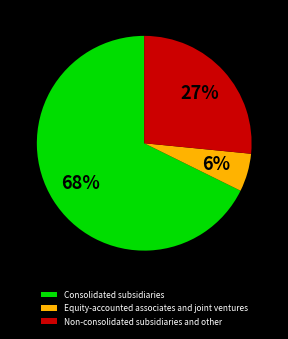

To the nearest percent, what is the combined percentage of Non-consolidated subsidiaries and other and Consolidated subsidiaries?

94%